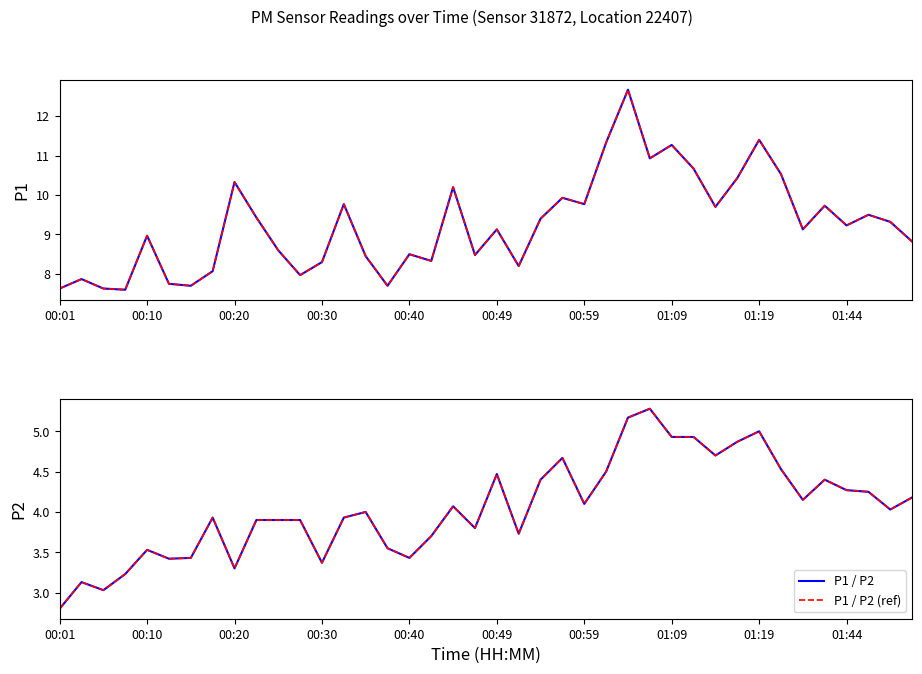

Which series changed the most between 01:09 and 39?

P1